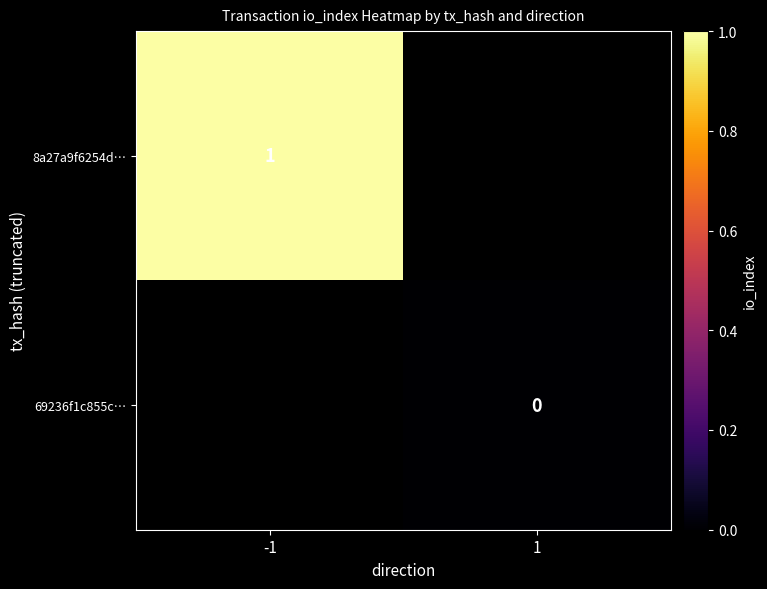

Is it true that 8a27a9f6254d… equals 1 at -1?

True